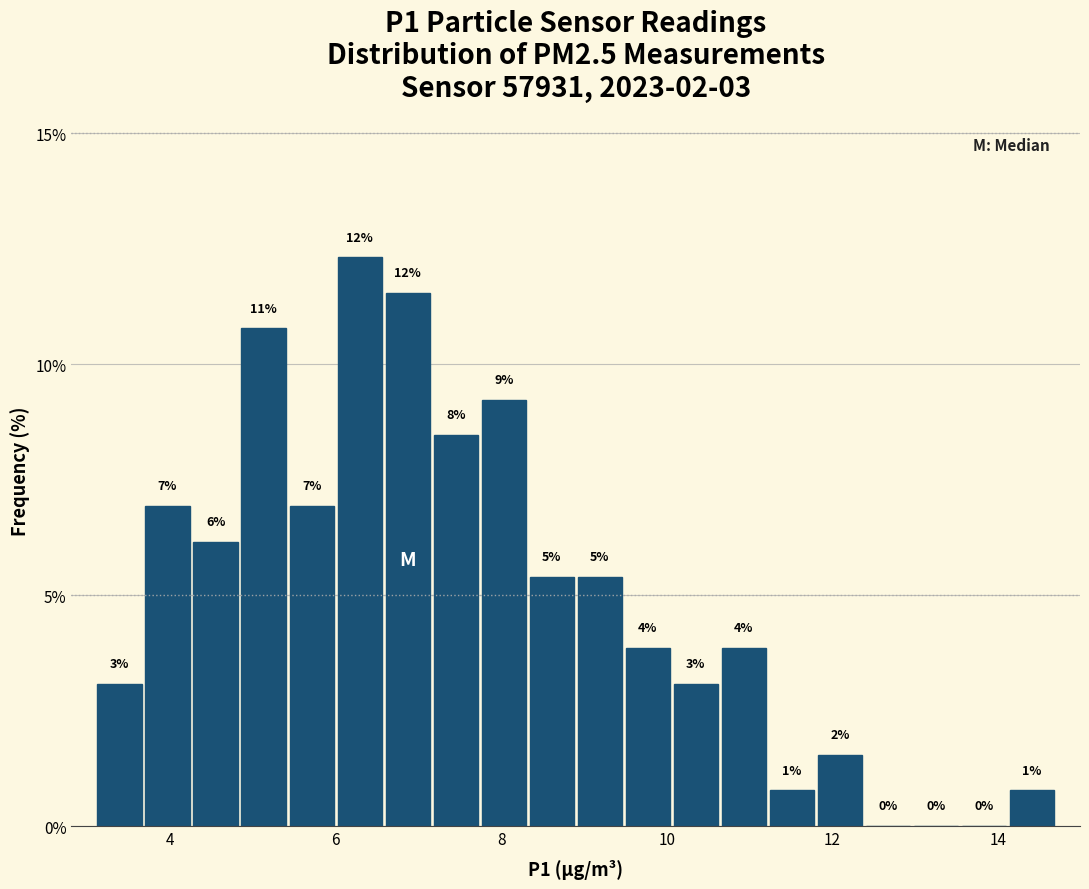

Around what value on the x-axis is the tallest bar? Give the approximate position of its centre, as read against the axis.

6.2